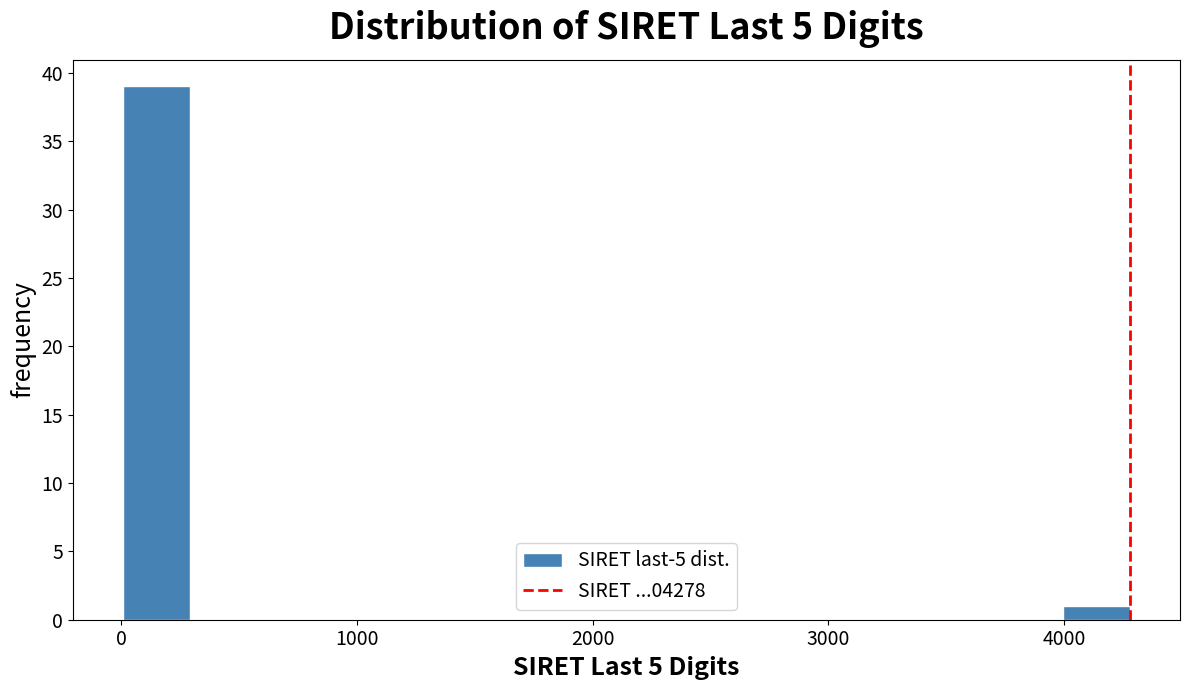

Around what value on the x-axis is the tallest bar? Give the approximate position of its centre, as read against the axis.

200